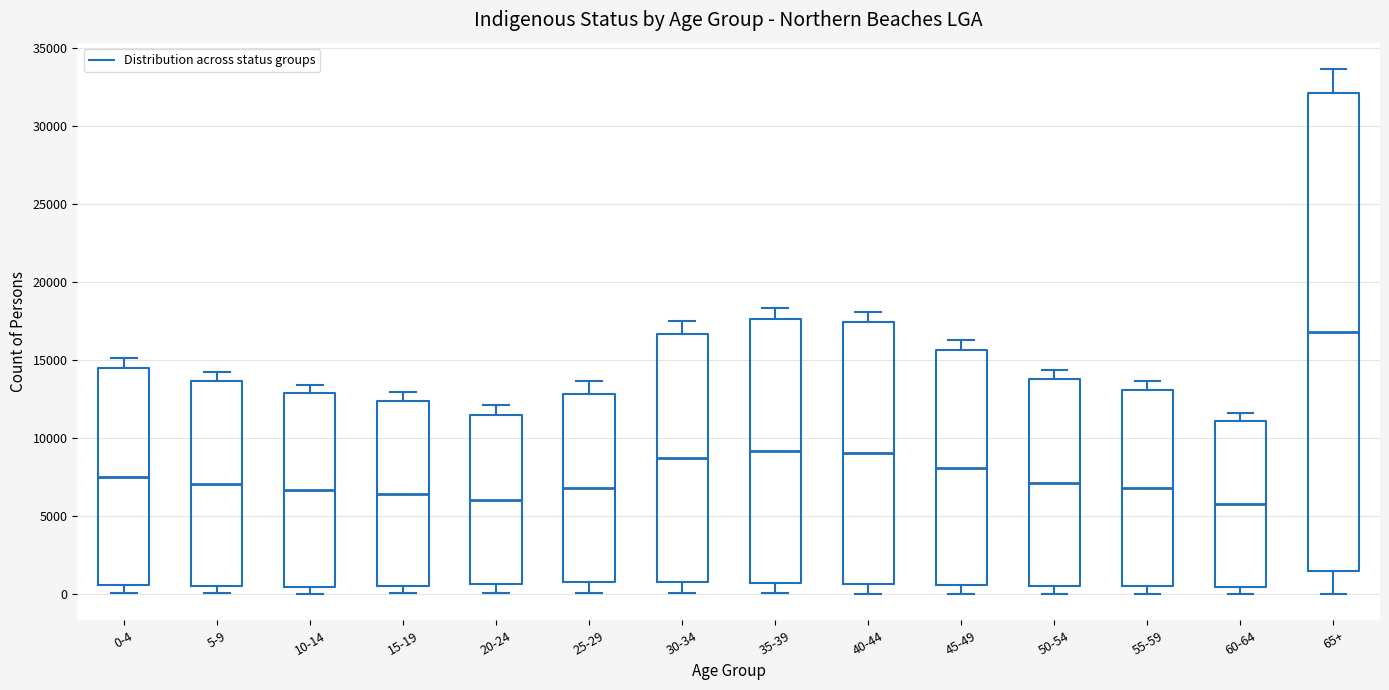

Where does the upper whisker of the box for 0-4 end on the y-axis? The values are not printed on the chart, so give them approximately, as read against the axis.

15000